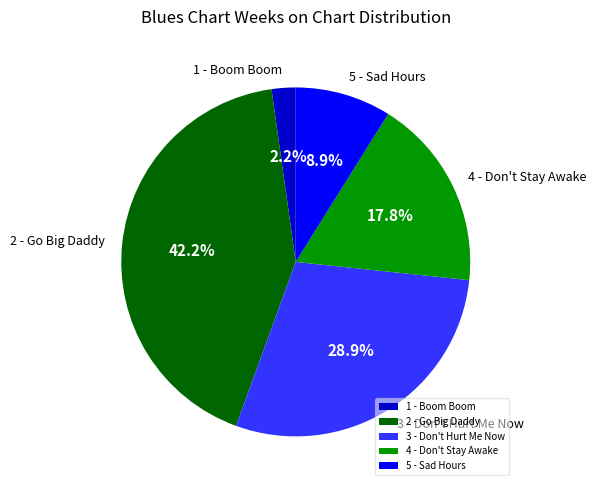

Which slice is the largest?

2 - Go Big Daddy